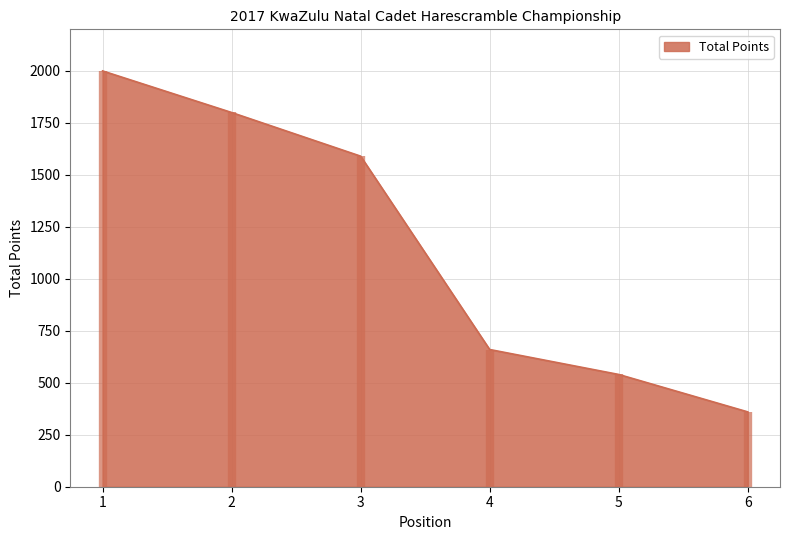

Reading left to right, list all the values displayed in this chart.

2000	1800	1590	660	540	360